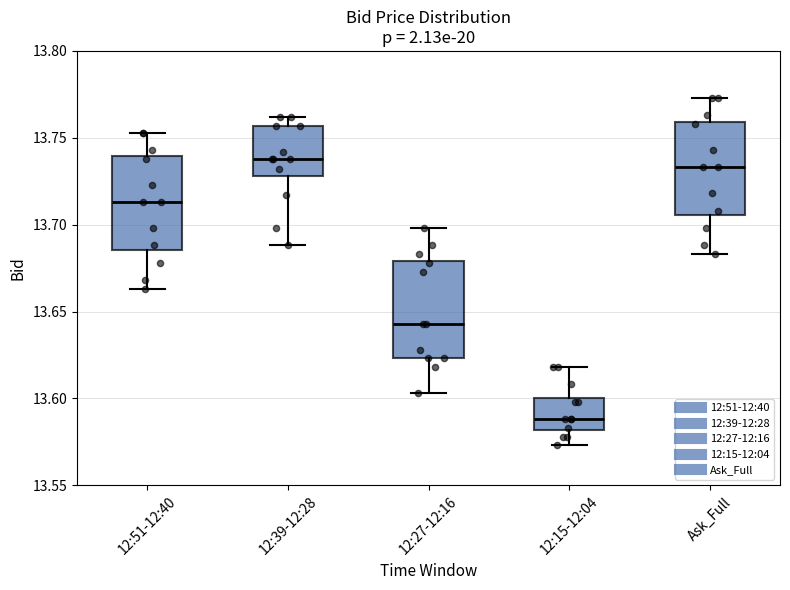

Which box has the lowest median line?

12:15-12:04